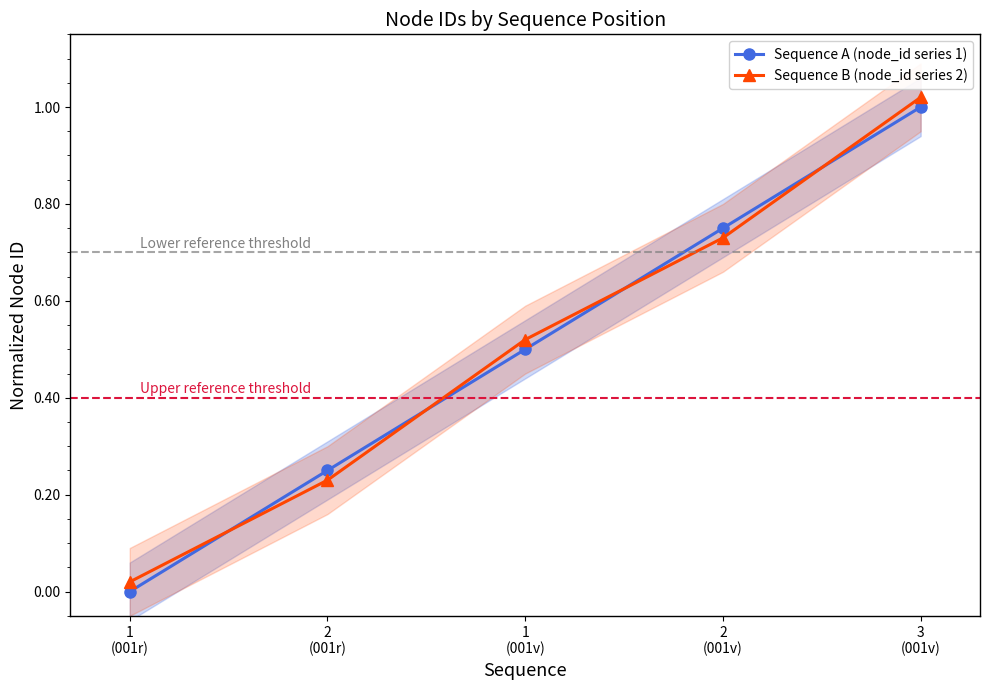

Reading left to right, extract all data points from this chart.

Sequence A (node_id series 1): 0.0	0.2	0.5	0.8	1.0
Sequence B (node_id series 2): 0.0	0.2	0.5	0.7	1.0